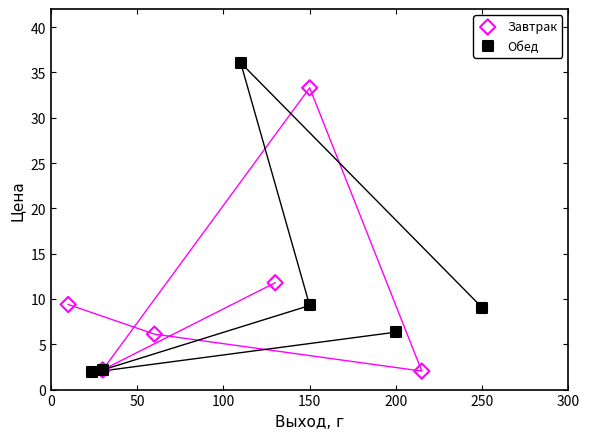

Which series contains the highest Y value?

Обед